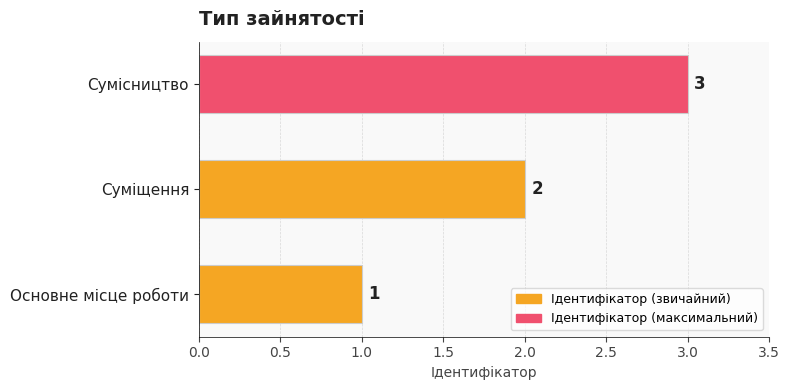

Does the chart contain stacked bars?

No